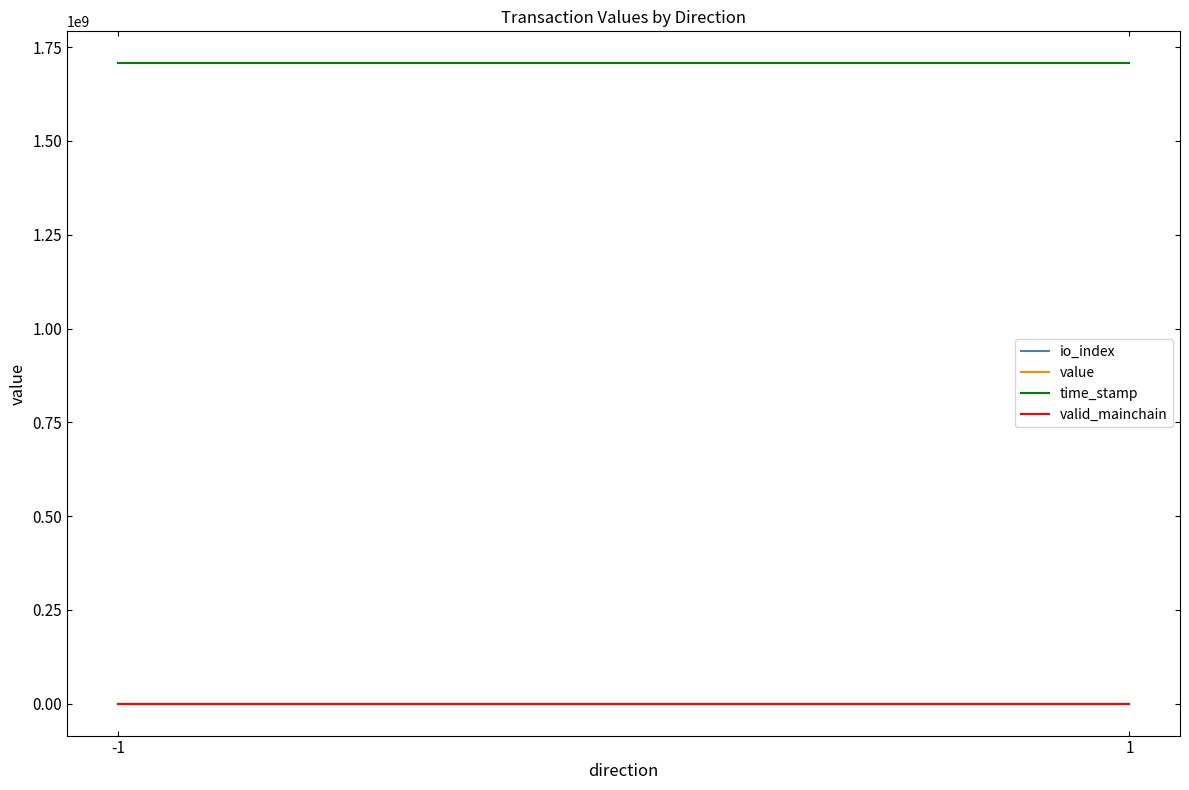

What is the total value across all series at 1?

1706986794.6